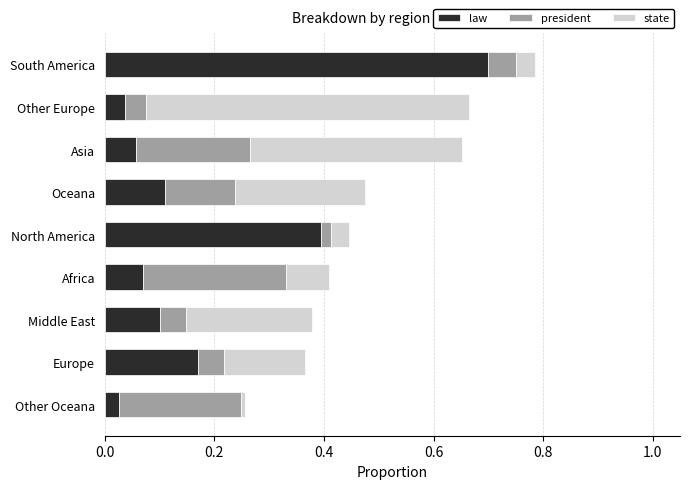

The value of law at Africa is 0.0. True or false?

False